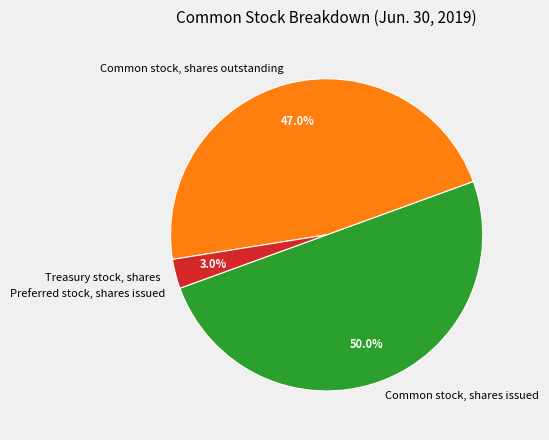

Which slice is the largest?

Common stock, shares issued